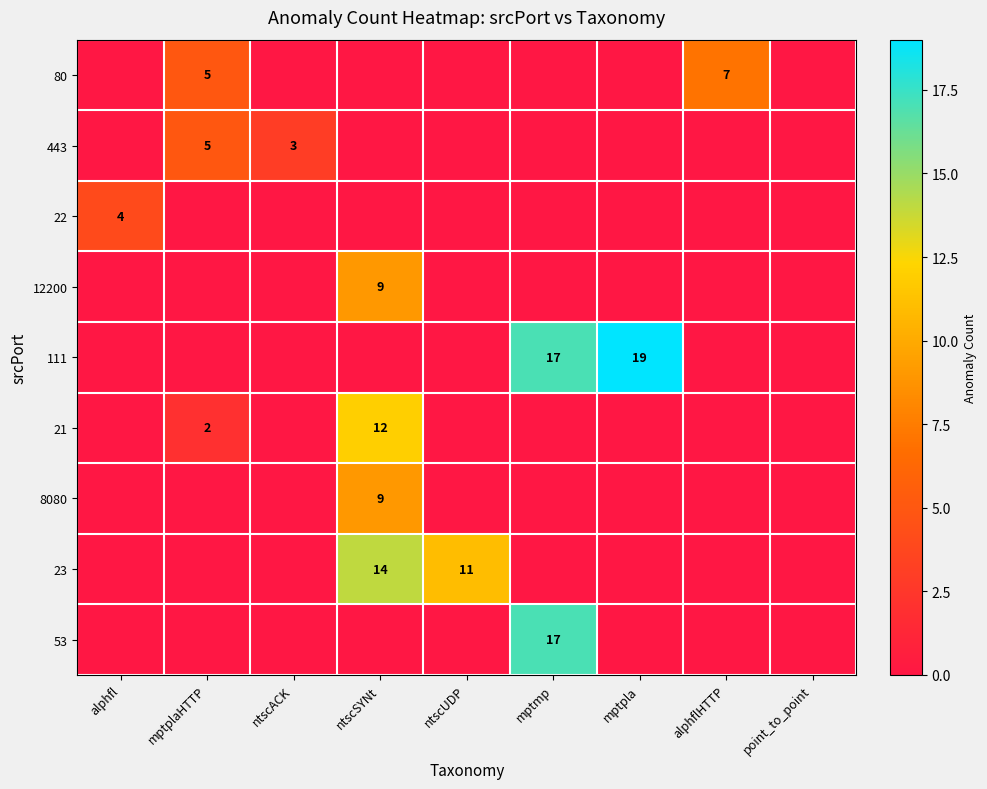

What is the sum of the 21 values at mptplaHTTP and ntscSYNt?

14